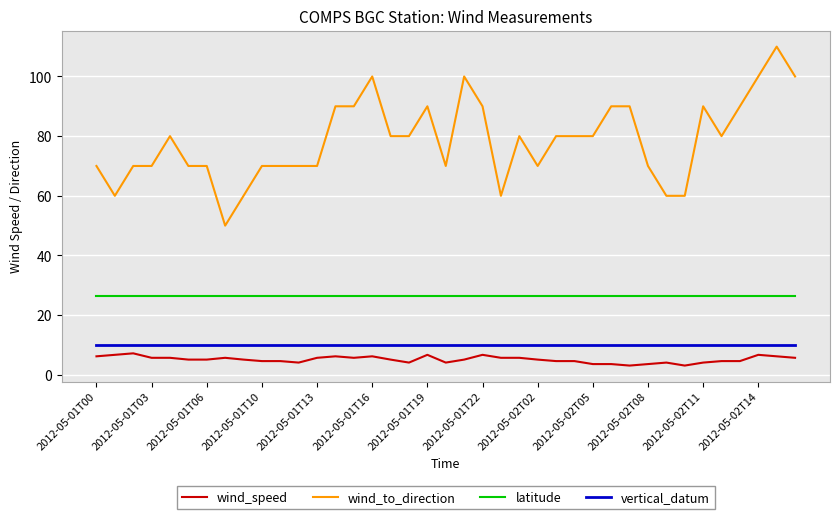

Reading left to right, transcribe all the data shown in this chart.

wind_speed: 6.2	6.7	7.2	5.7	5.7	5.1	5.1	5.7	5.1	4.6	4.6	4.1	5.7	6.2	5.7	6.2	5.1	4.1	6.7	4.1	5.1	6.7	5.7	5.7	5.1	4.6	4.6	3.6	3.6	3.1	3.6	4.1	3.1	4.1	4.6	4.6	6.7	6.2	5.7
wind_to_direction: 70.0	60.0	70.0	70.0	80.0	70.0	70.0	50.0	60.0	70.0	70.0	70.0	70.0	90.0	90.0	100.0	80.0	80.0	90.0	70.0	100.0	90.0	60.0	80.0	70.0	80.0	80.0	80.0	90.0	90.0	70.0	60.0	60.0	90.0	80.0	90.0	100.0	110.0	100.0
latitude: 26.4	26.4	26.4	26.4	26.4	26.4	26.4	26.4	26.4	26.4	26.4	26.4	26.4	26.4	26.4	26.4	26.4	26.4	26.4	26.4	26.4	26.4	26.4	26.4	26.4	26.4	26.4	26.4	26.4	26.4	26.4	26.4	26.4	26.4	26.4	26.4	26.4	26.4	26.4
vertical_datum: 10.0	10.0	10.0	10.0	10.0	10.0	10.0	10.0	10.0	10.0	10.0	10.0	10.0	10.0	10.0	10.0	10.0	10.0	10.0	10.0	10.0	10.0	10.0	10.0	10.0	10.0	10.0	10.0	10.0	10.0	10.0	10.0	10.0	10.0	10.0	10.0	10.0	10.0	10.0